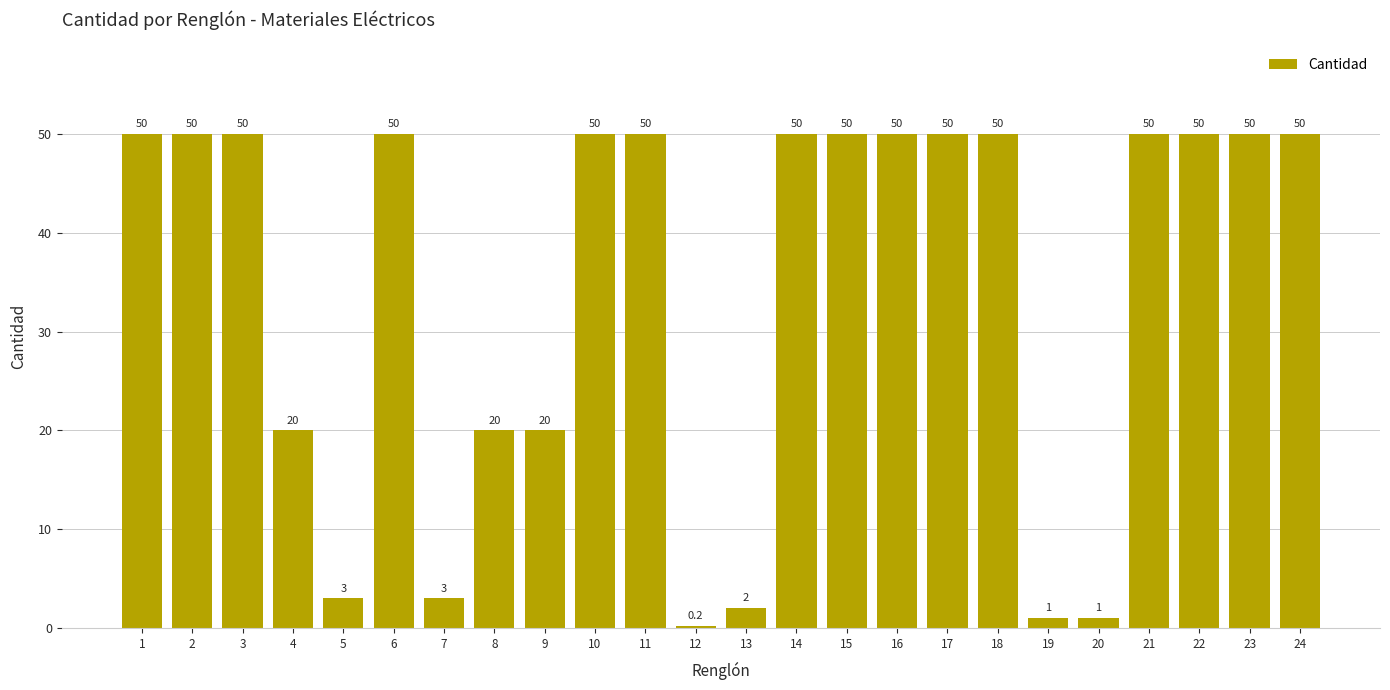

What is the value of the 24th bar from the left?

50.0